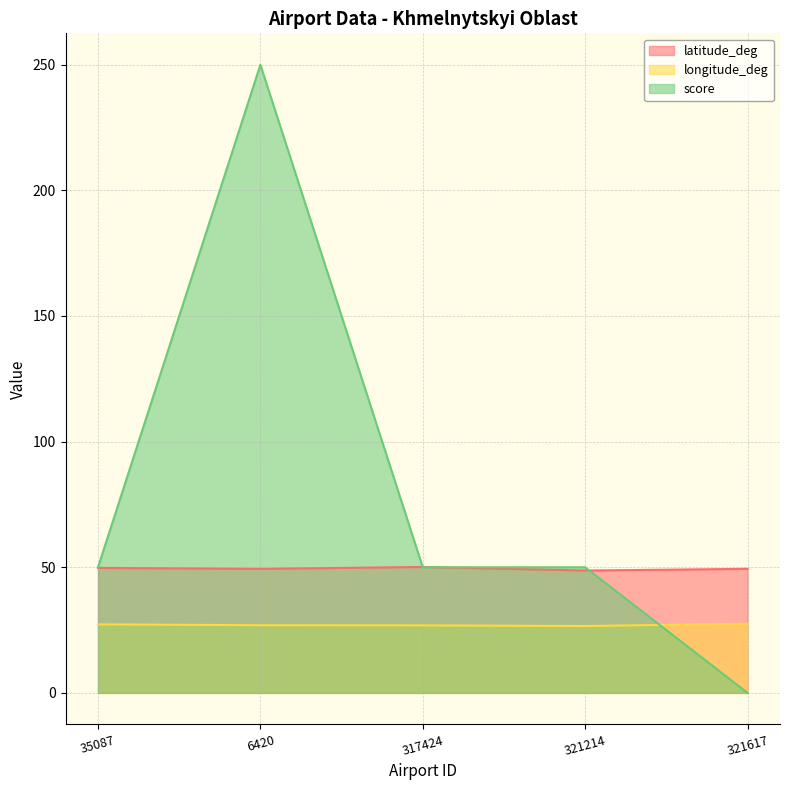

At how many categories does at least one series exceed 151?

1